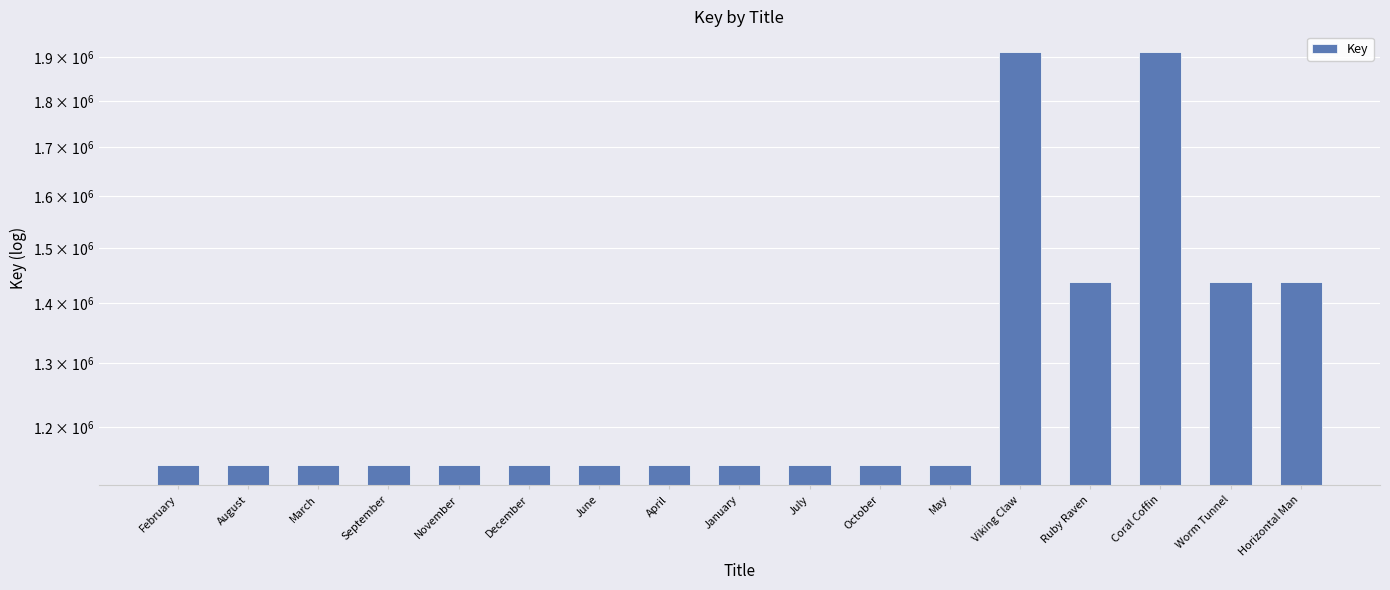

The chart shows a value of 1438193 at Horizontal Man. True or false?

True